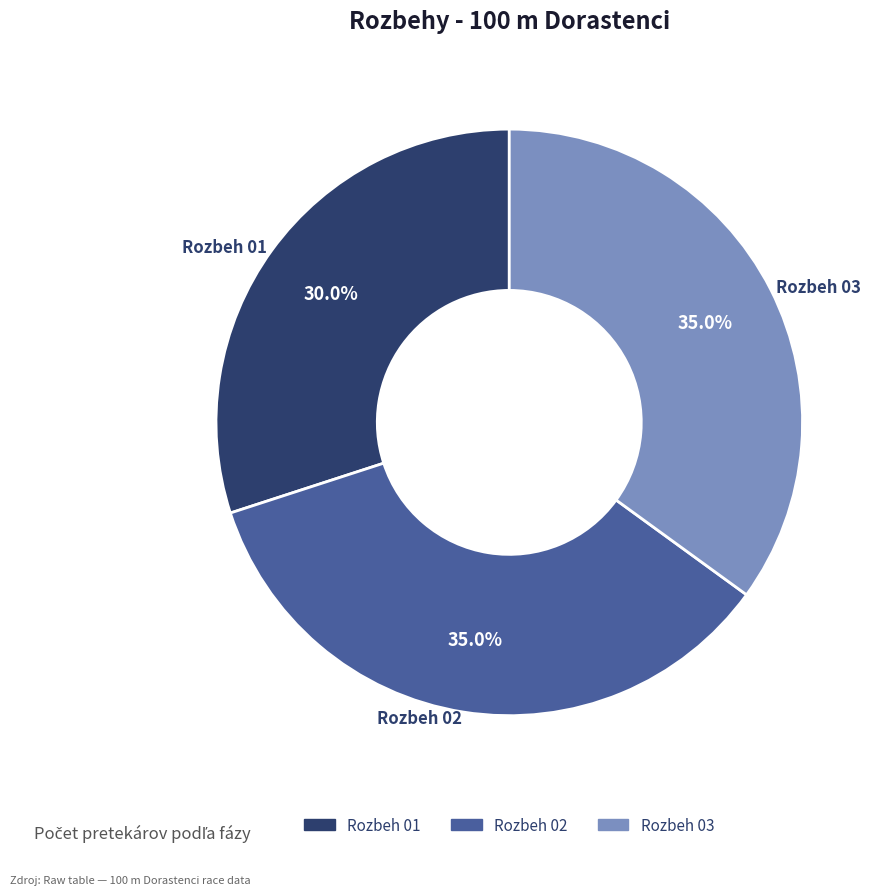

How many slices are in this pie chart?

3